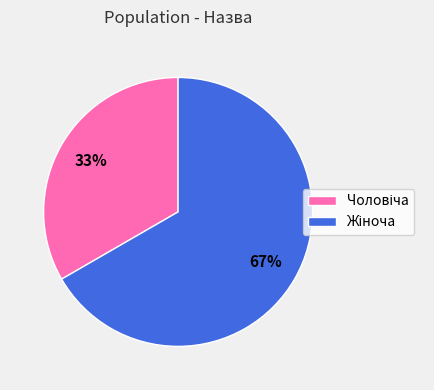

Is there a majority slice in this chart?

Yes